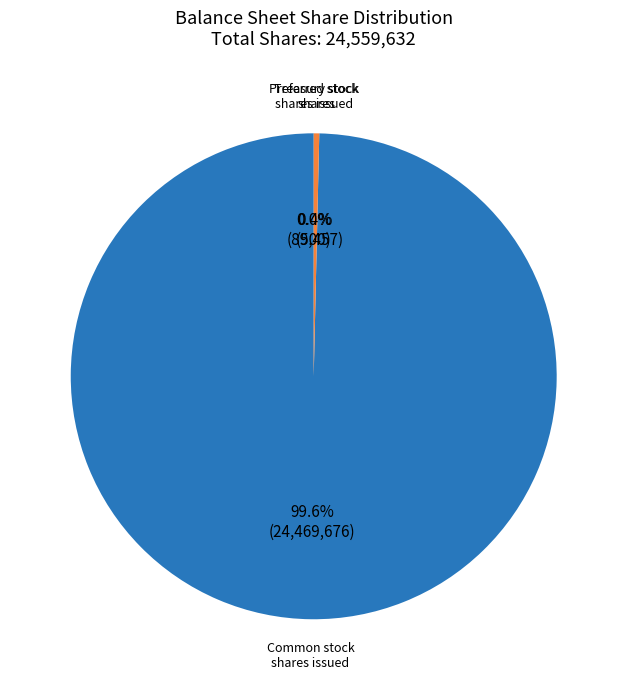

Does any single category account for the majority?

Yes